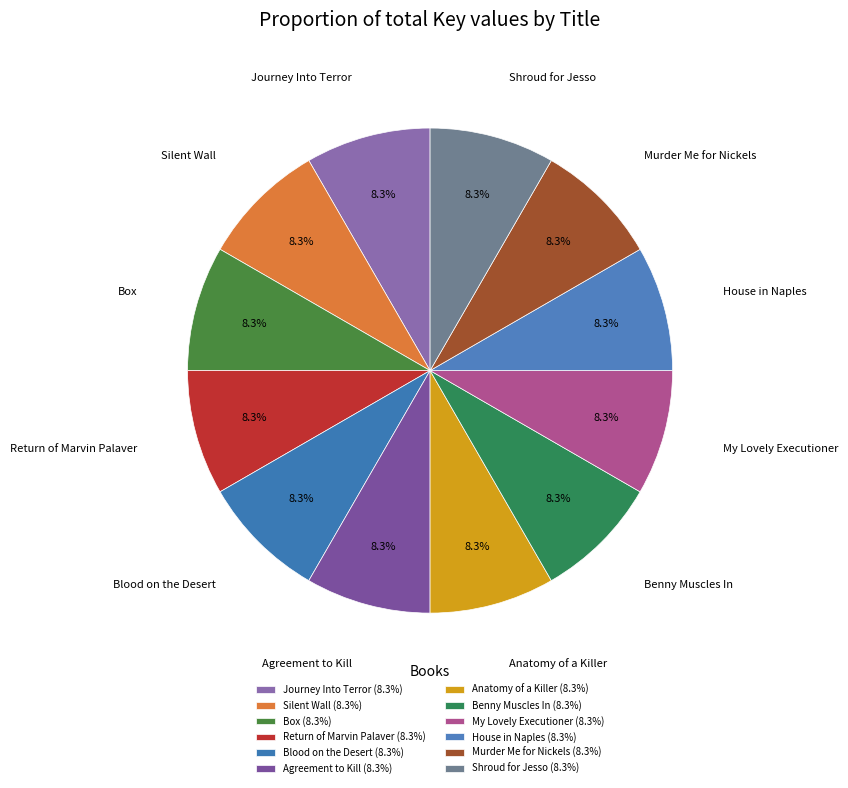

Which slice is the smallest?

Blood on the Desert